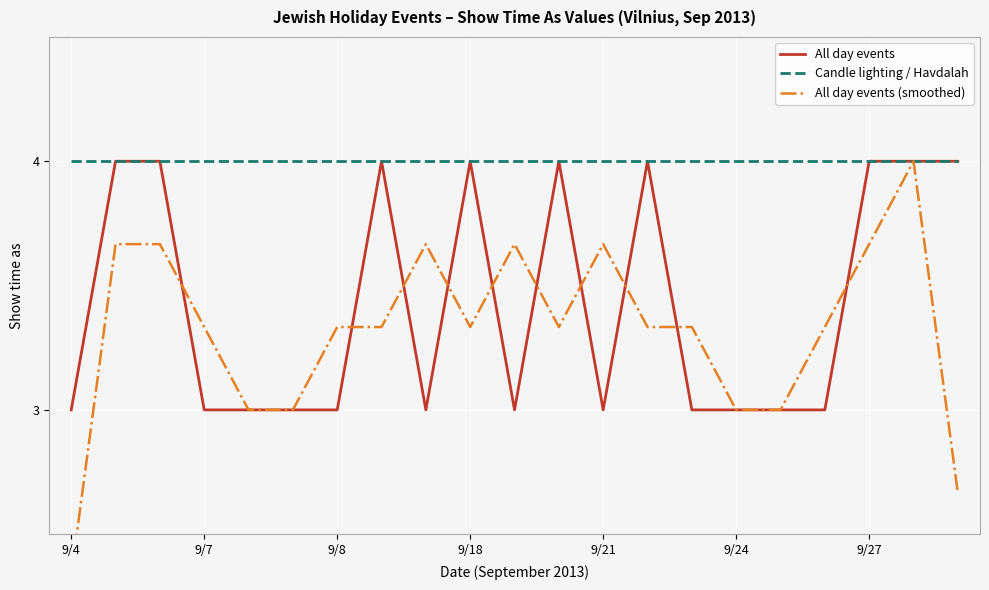

How many points are higher than both their immediate neighbors (excluding endpoints)?

4